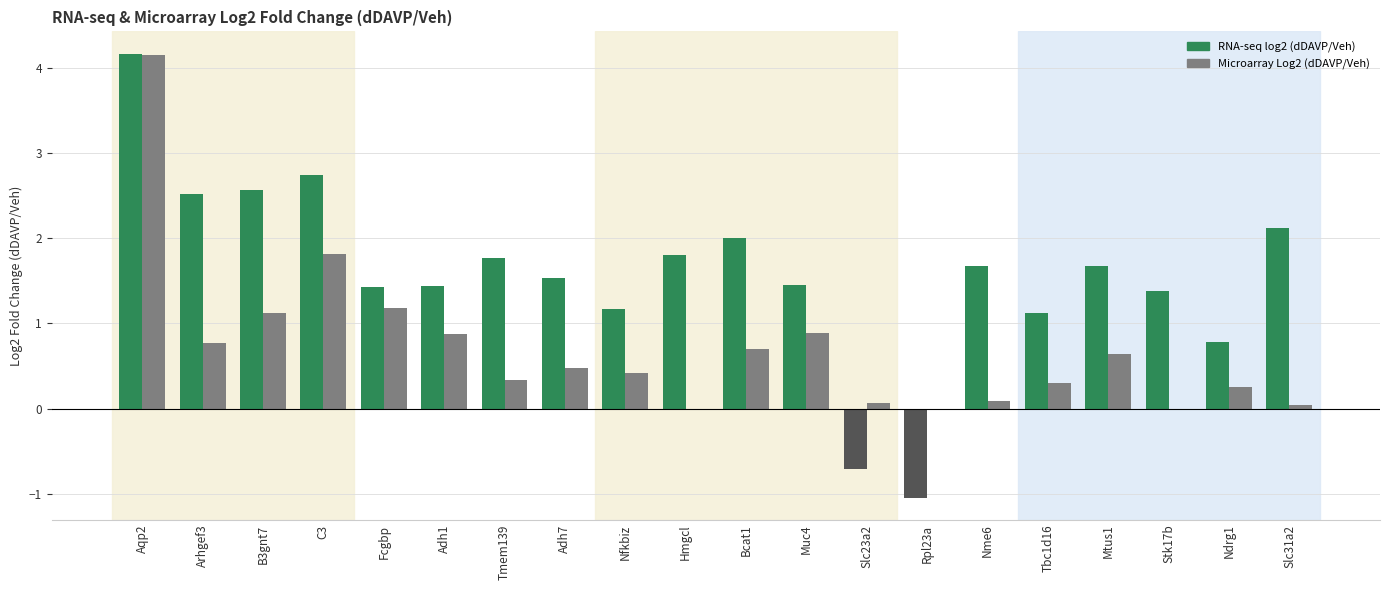

Reading right to left, what are all the values shown in this chart?

RNA-seq log2 (dDAVP/Veh): Slc31a2=2.1	Ndrg1=0.8	Stk17b=1.4	Mtus1=1.7	Tbc1d16=1.1	Nme6=1.7	Rpl23a=-1.0	Slc23a2=-0.7	Muc4=1.4	Bcat1=2.0	Hmgcl=1.8	Nfkbiz=1.2	Adh7=1.5	Tmem139=1.8	Adh1=1.4	Fcgbp=1.4	C3=2.7	B3gnt7=2.6	Arhgef3=2.5	Aqp2=4.2
Microarray Log2 (dDAVP/Veh): Slc31a2=0.0	Ndrg1=0.3	Stk17b=-0.0	Mtus1=0.6	Tbc1d16=0.3	Nme6=0.1	Rpl23a=-0.0	Slc23a2=0.1	Muc4=0.9	Bcat1=0.7	Hmgcl=-0.0	Nfkbiz=0.4	Adh7=0.5	Tmem139=0.3	Adh1=0.9	Fcgbp=1.2	C3=1.8	B3gnt7=1.1	Arhgef3=0.8	Aqp2=4.2